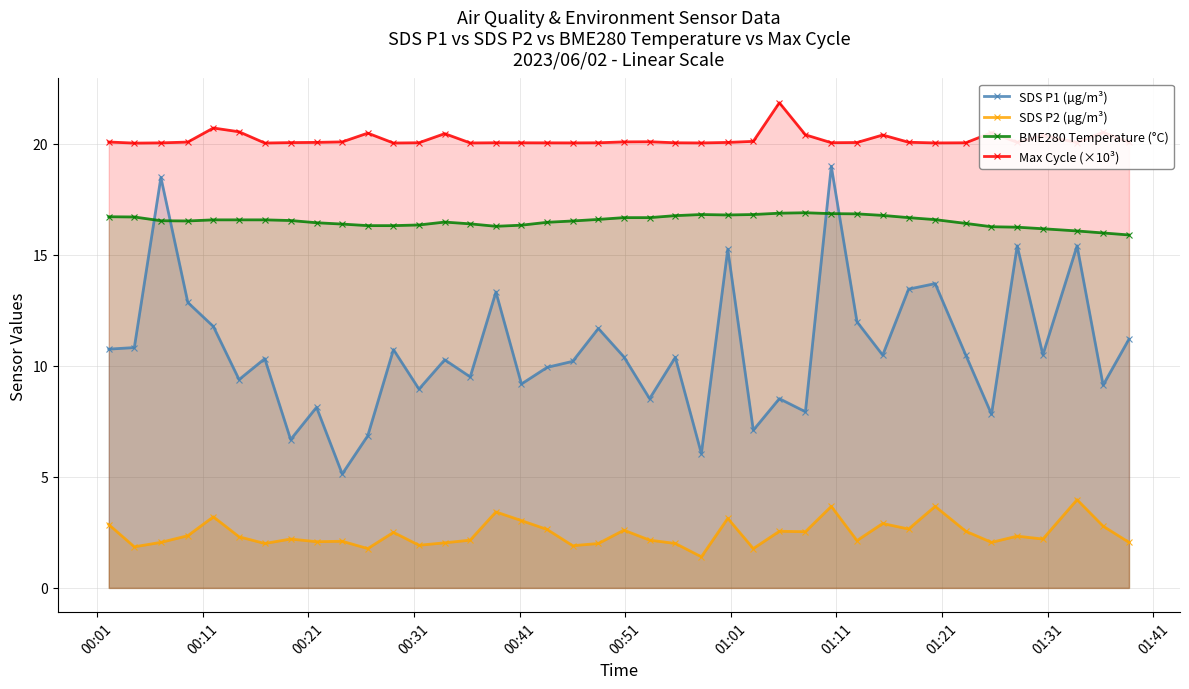

Reading left to right, what are all the values shown in this chart?

SDS P1 (µg/m³): 10.8	10.8	18.5	12.8	11.8	9.4	10.3	6.7	8.1	5.1	6.8	10.7	8.9	10.3	9.5	13.3	9.2	9.9	10.2	11.7	10.4	8.5	10.4	6.0	15.2	7.1	8.5	7.9	19.0	12.0	10.5	13.4	13.7	10.5	7.8	15.4	10.5	15.4	9.1	11.2
SDS P2 (µg/m³): 2.9	1.9	2.0	2.4	3.2	2.3	2.0	2.2	2.1	2.1	1.8	2.5	1.9	2.0	2.1	3.4	3.0	2.6	1.9	2.0	2.6	2.1	2.0	1.4	3.1	1.8	2.5	2.5	3.7	2.1	2.9	2.6	3.7	2.5	2.0	2.3	2.2	4.0	2.8	2.0
BME280 Temperature (°C): 16.7	16.7	16.5	16.5	16.6	16.6	16.6	16.5	16.4	16.4	16.3	16.3	16.3	16.5	16.4	16.3	16.3	16.5	16.5	16.6	16.7	16.7	16.8	16.8	16.8	16.8	16.9	16.9	16.9	16.8	16.8	16.7	16.6	16.4	16.3	16.2	16.2	16.1	16.0	15.9
Max Cycle (×10³): 20.1	20.0	20.0	20.1	20.7	20.5	20.0	20.0	20.1	20.1	20.5	20.0	20.0	20.5	20.0	20.0	20.0	20.0	20.0	20.0	20.1	20.1	20.0	20.0	20.1	20.1	21.8	20.4	20.0	20.1	20.4	20.1	20.0	20.0	20.5	20.1	20.4	20.0	20.5	20.1